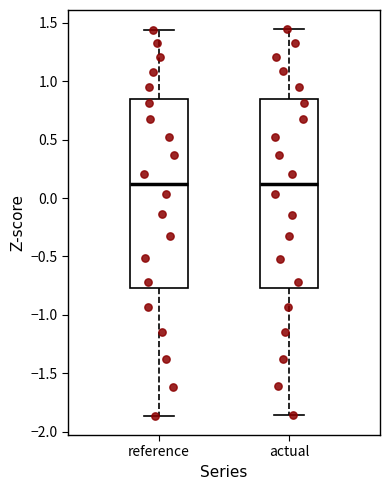

Reading left to right, read every box against the y-axis: the position of its median line, the range the box covers, and the ends of its whiskers. The values are not printed on the chart, so give them approximately, as read against the axis.

reference: median 0.10, box -0.75 to 0.85, whiskers -1.85 to 1.45
actual: median 0.10, box -0.75 to 0.85, whiskers -1.85 to 1.45